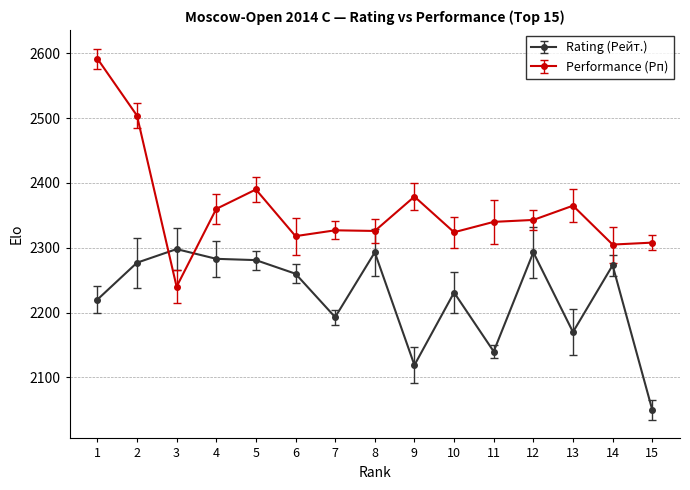

What is the sum of the Rating (Рейт.) values at 2 and 10?

4508